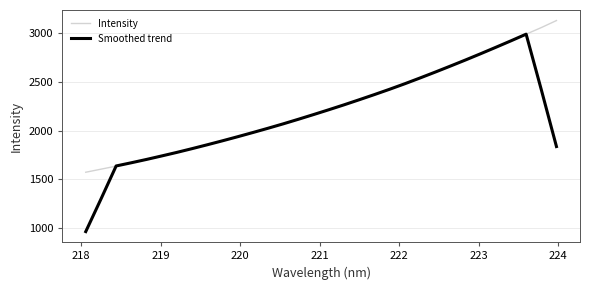

What is the smallest value displayed?

962.4